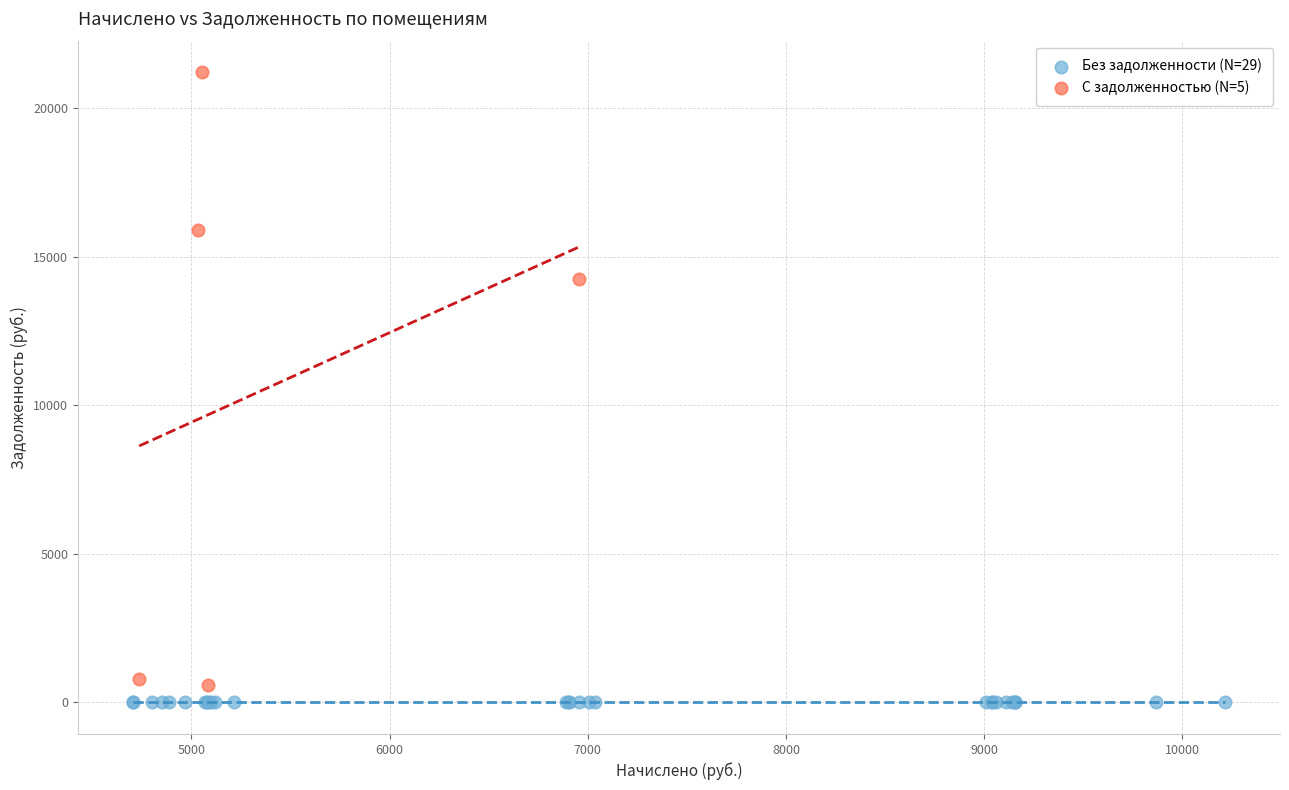

Which series reaches the maximum Y coordinate?

С задолженностью (N=5)